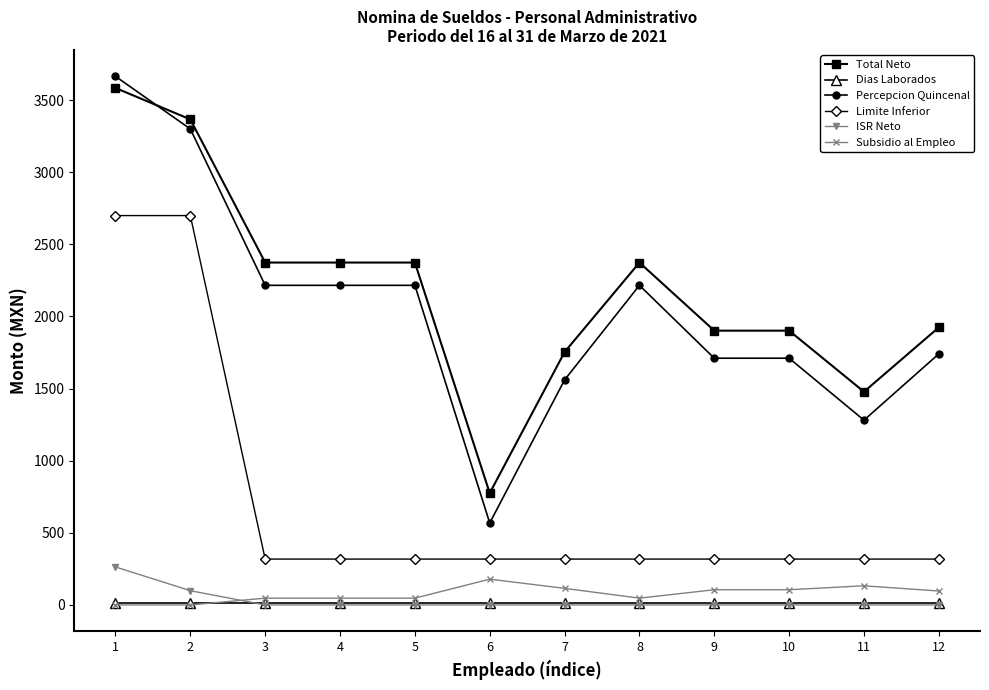

Is the value of ISR Neto at 7 greater than the value of Limite Inferior at 5?

No